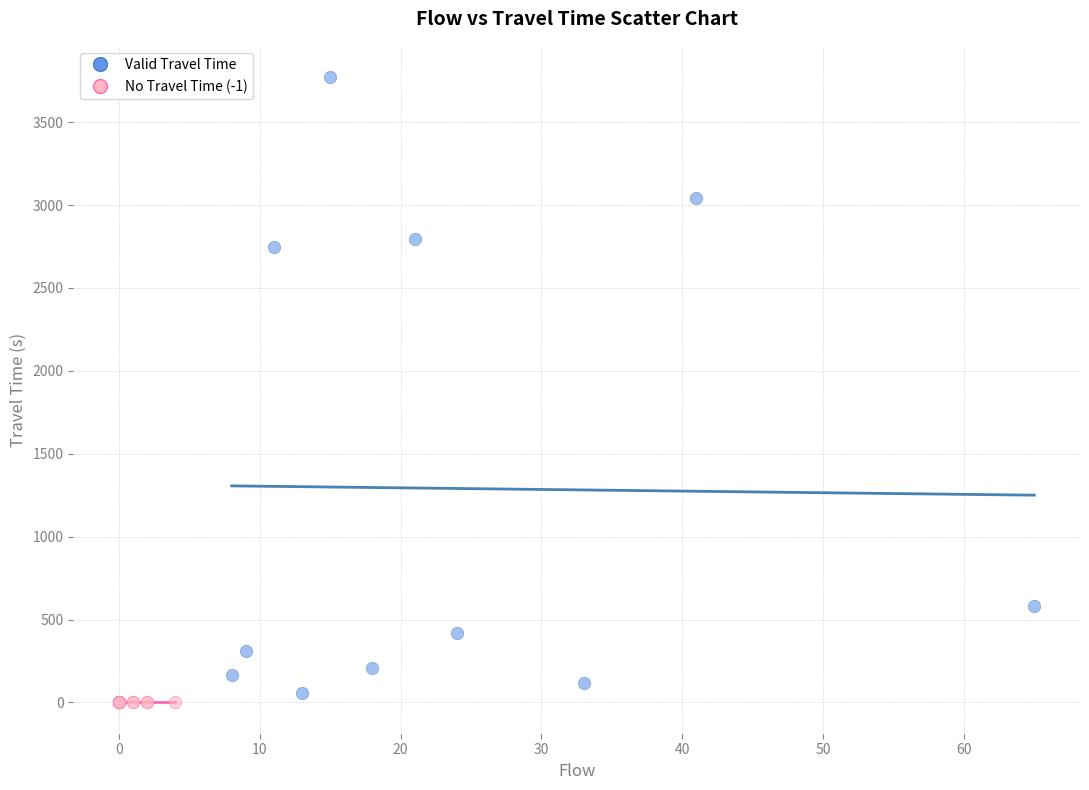

Which series reaches the maximum Y coordinate?

Valid Travel Time